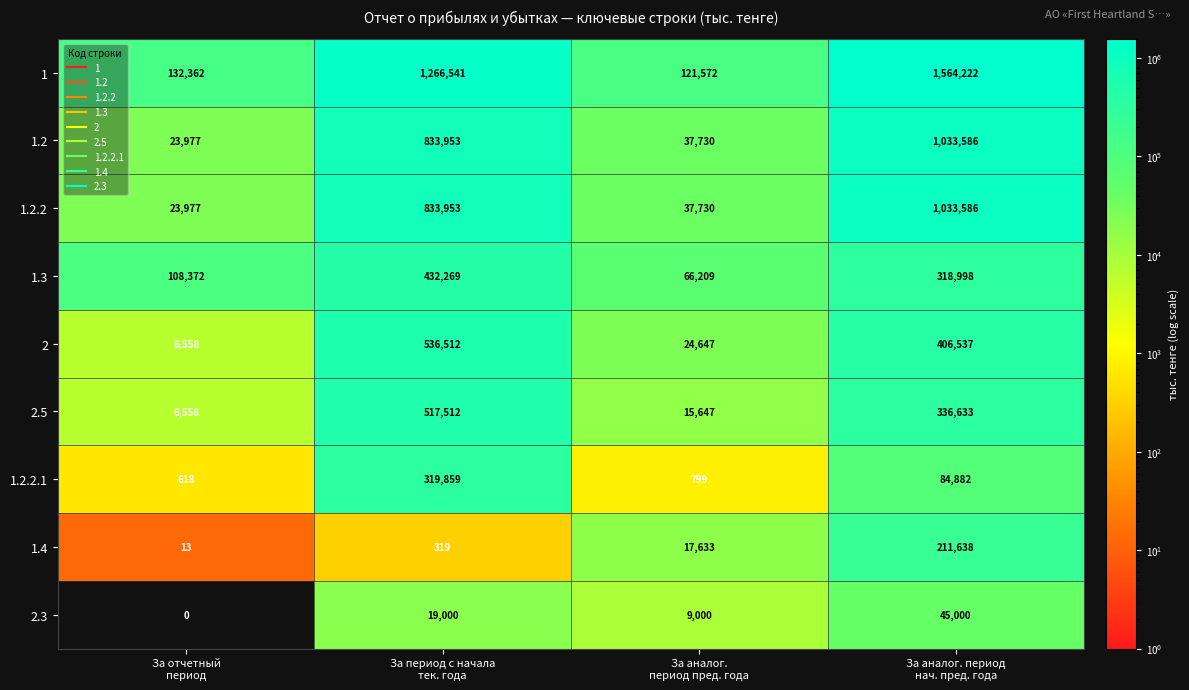

Count the number of data series in this chart.

9